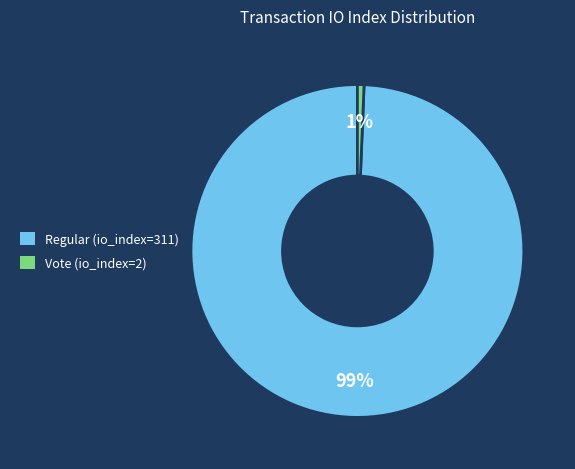

The Regular (io_index=311) slice represents 86% of the pie. True or false?

False